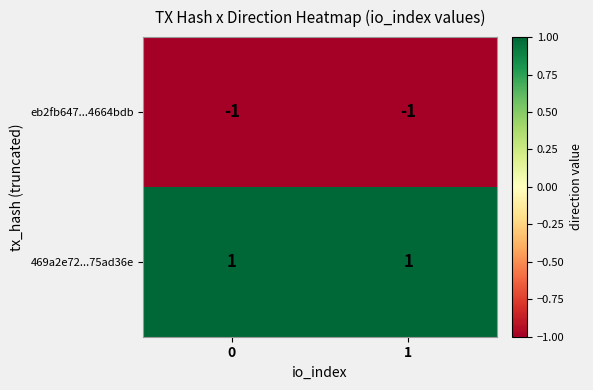

Which series has the largest total across all categories?

469a2e72...75ad36e